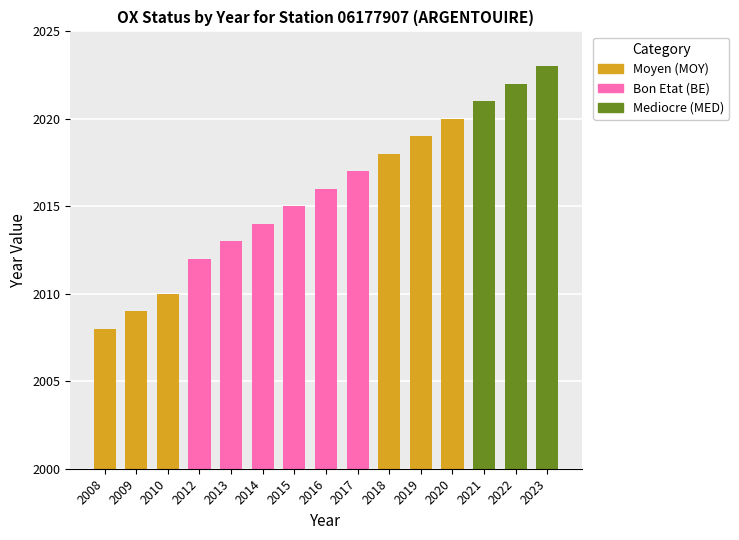

What is the minimum value shown in the chart?

2008